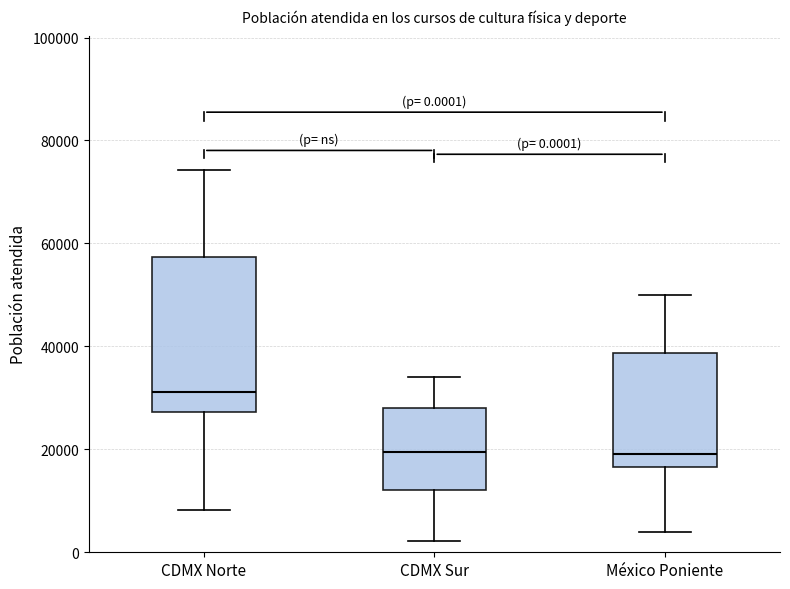

Which box's median line is the highest?

CDMX Norte